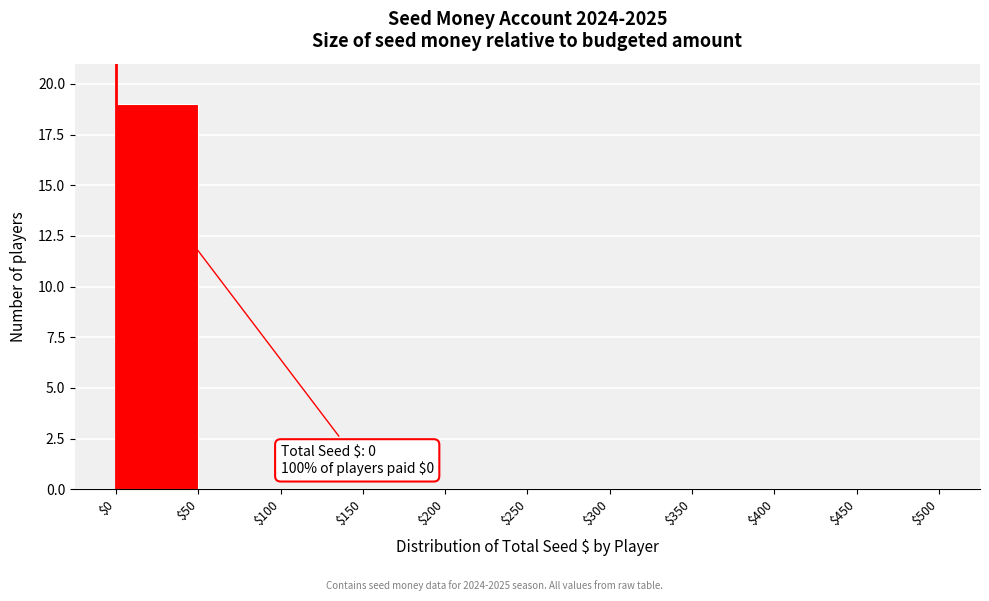

Which range on the x-axis has the tallest bar?

$0 to $50